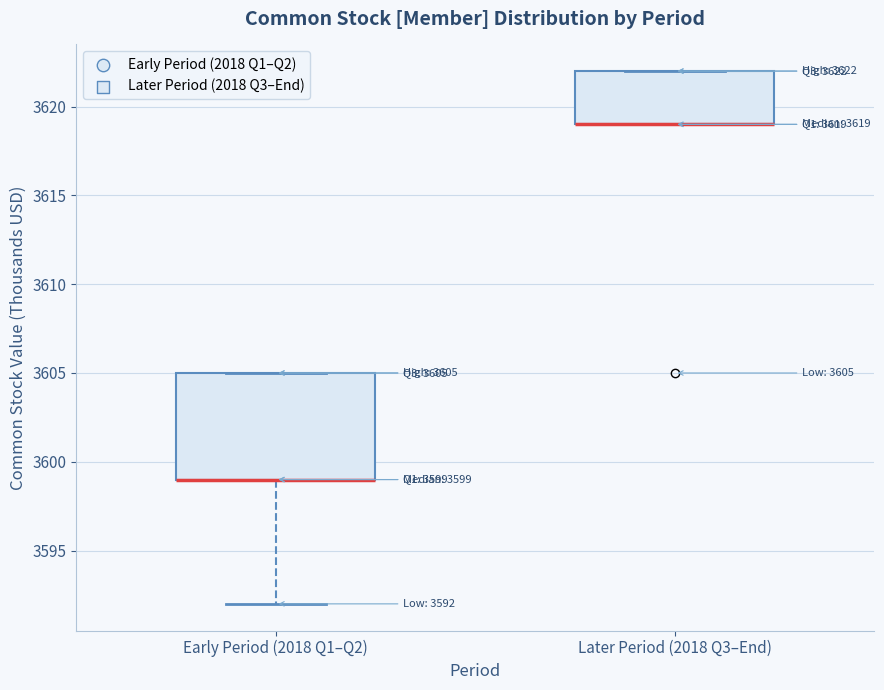

Which box is the tallest, from its lower edge to its upper edge?

Early Period (2018 Q1–Q2)